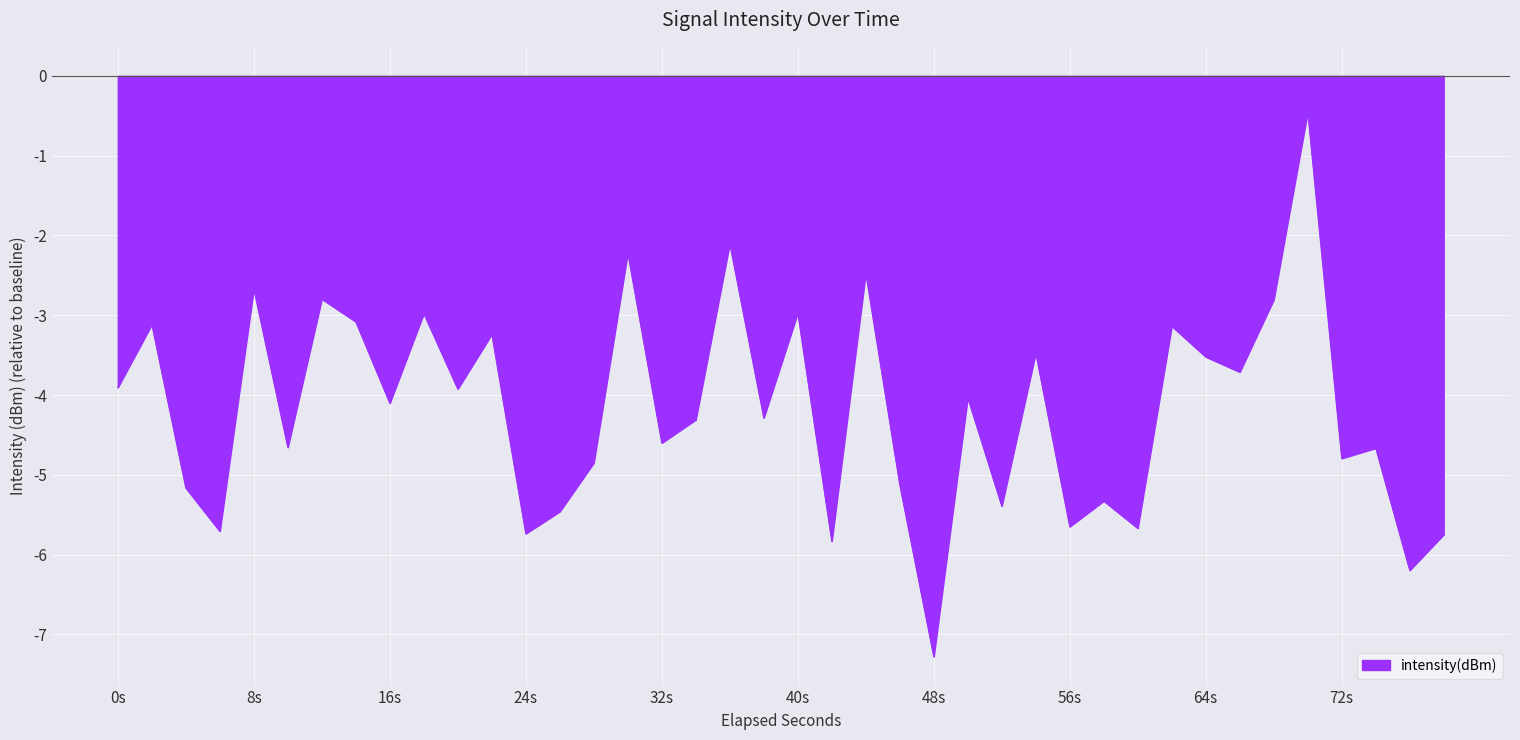

What is the minimum value shown in the chart?

-7.3